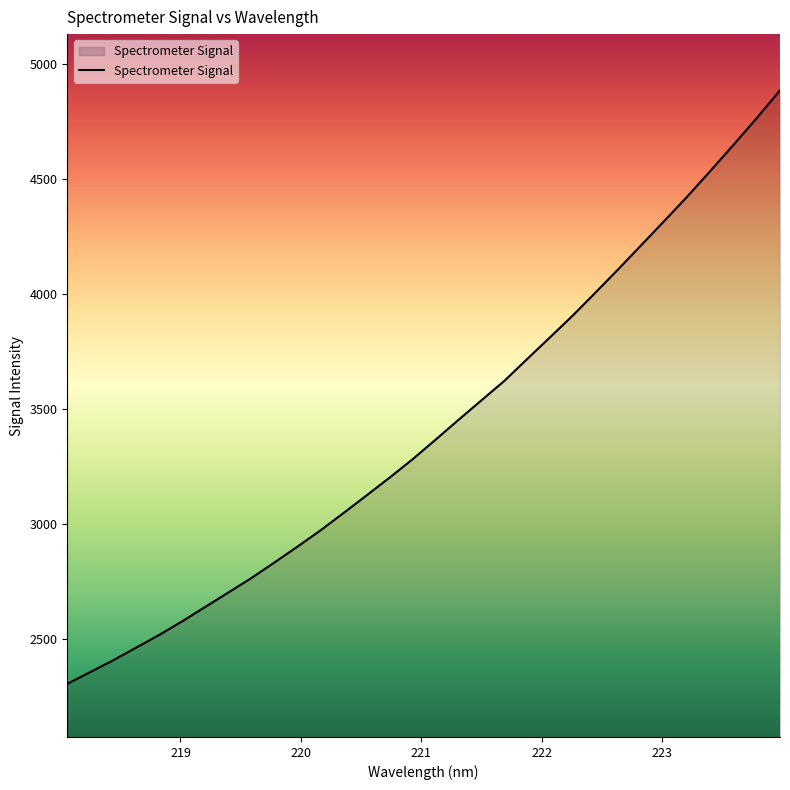

Reading left to right, transcribe all the data shown in this chart.

2306.8	2358.3	2409.5	2464.7	2519.6	2579.1	2641.4	2703.6	2766.5	2833.9	2902.7	2973.2	3048.5	3124.9	3201.9	3281.7	3366.8	3453.1	3538.1	3622.8	3718.5	3813.4	3908.9	4009.9	4112.3	4216.8	4321.5	4427.6	4538.4	4651.0	4765.9	4884.9